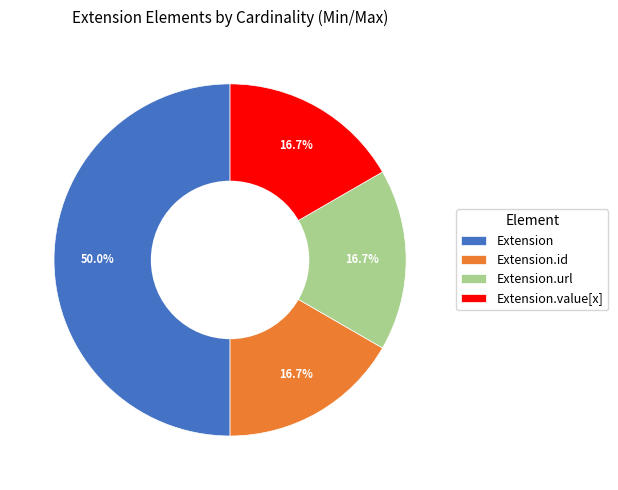

Does Extension.value[x] represent more than half of the total?

No